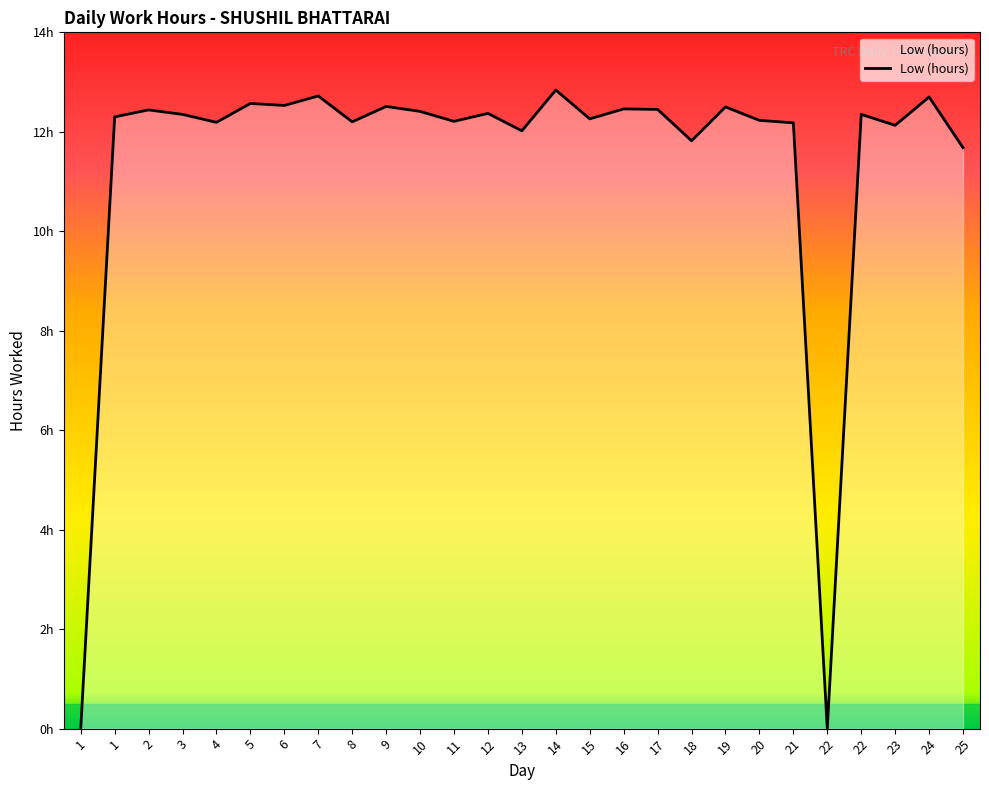

Where is the data nearest to the value 6?

25